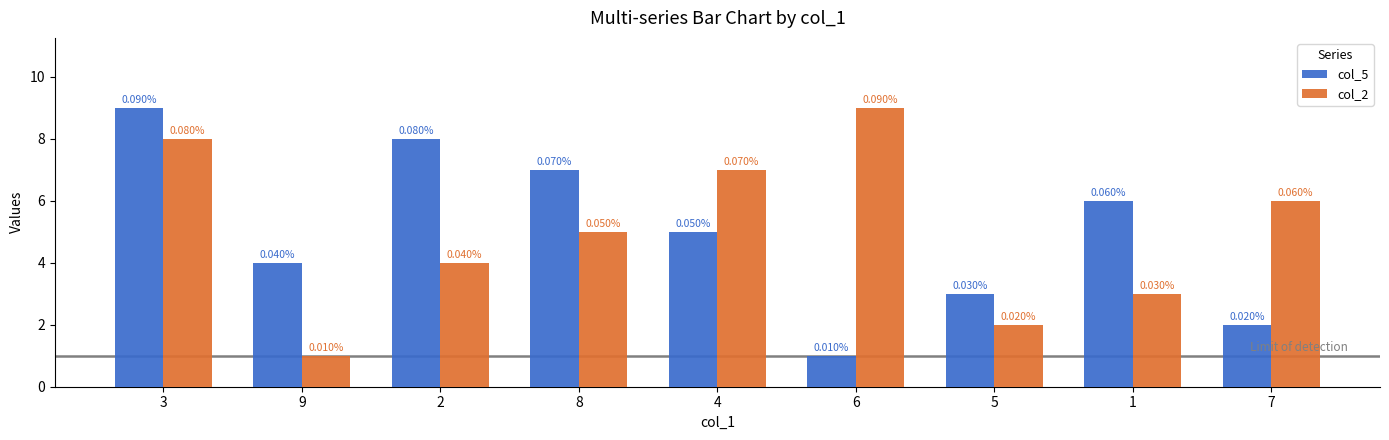

At how many categories does at least one series exceed 1?

9